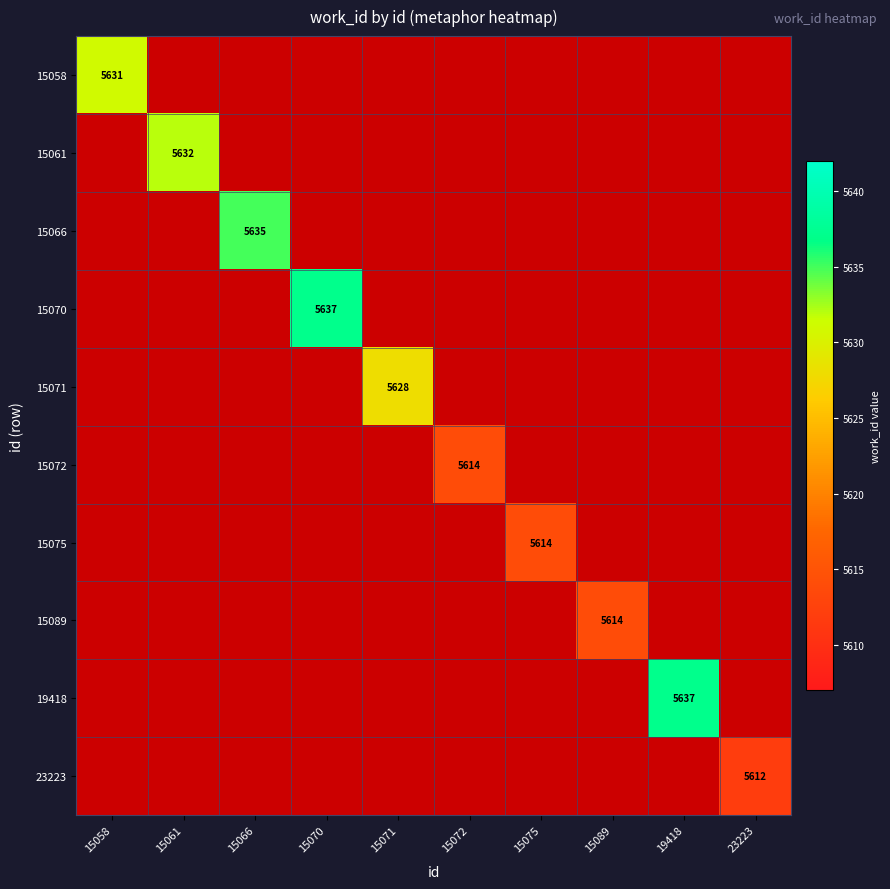

How many values in 15072 are above zero?

1